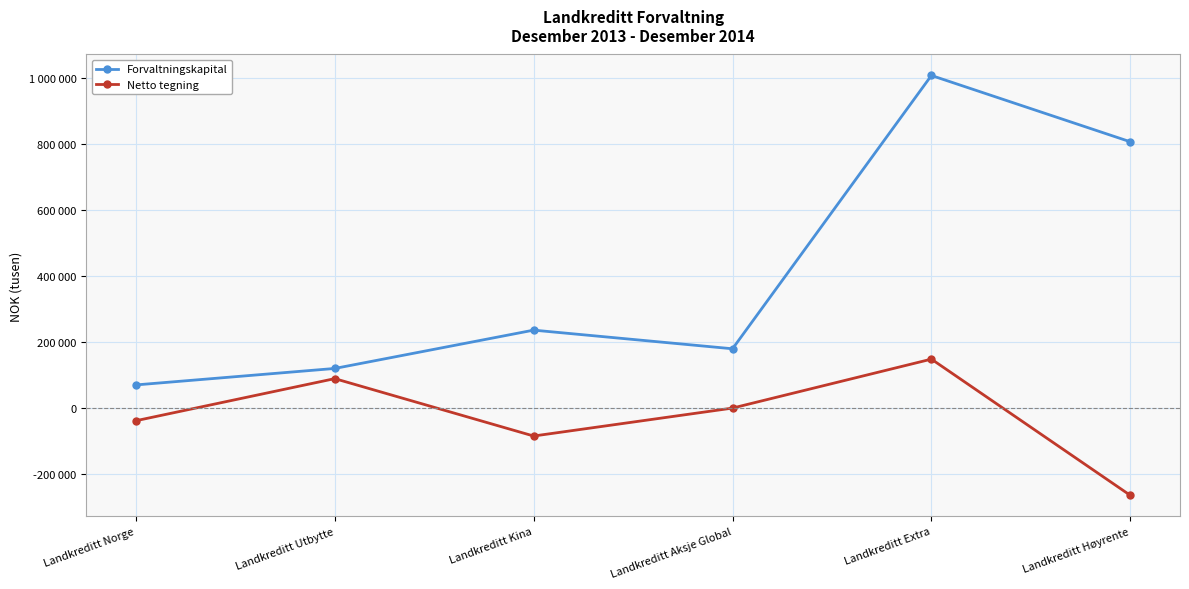

True or false: Forvaltningskapital and Netto tegning intersect in this chart.

False